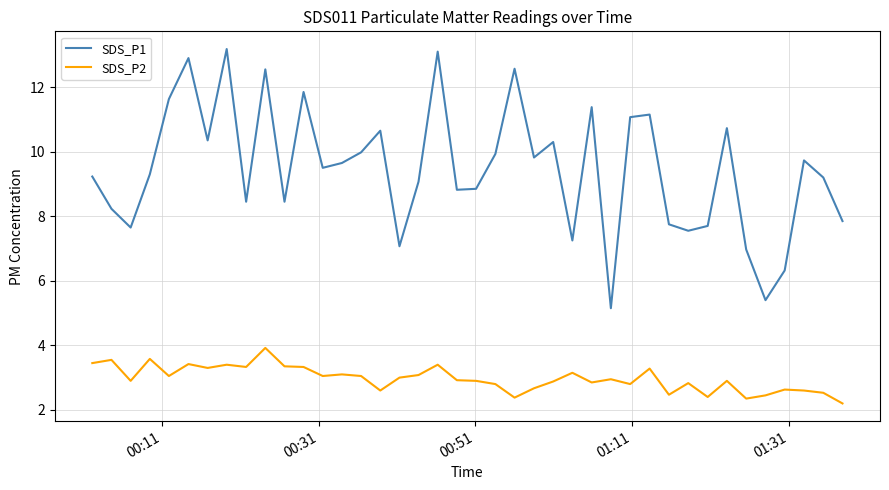

List the series in order of their overall mean, lowest first.

SDS_P2, SDS_P1